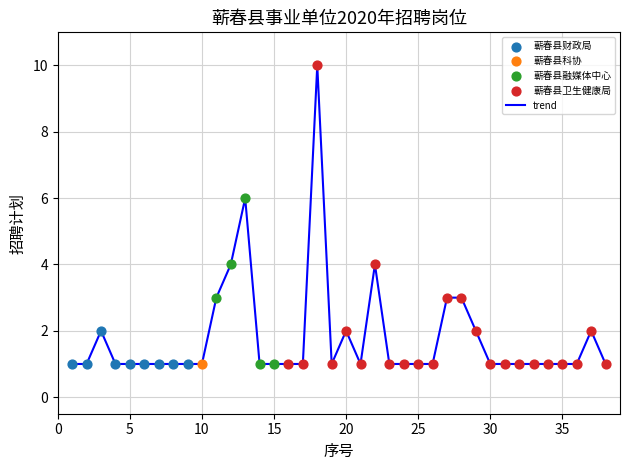

What is the difference between the maximum and minimum values?

9